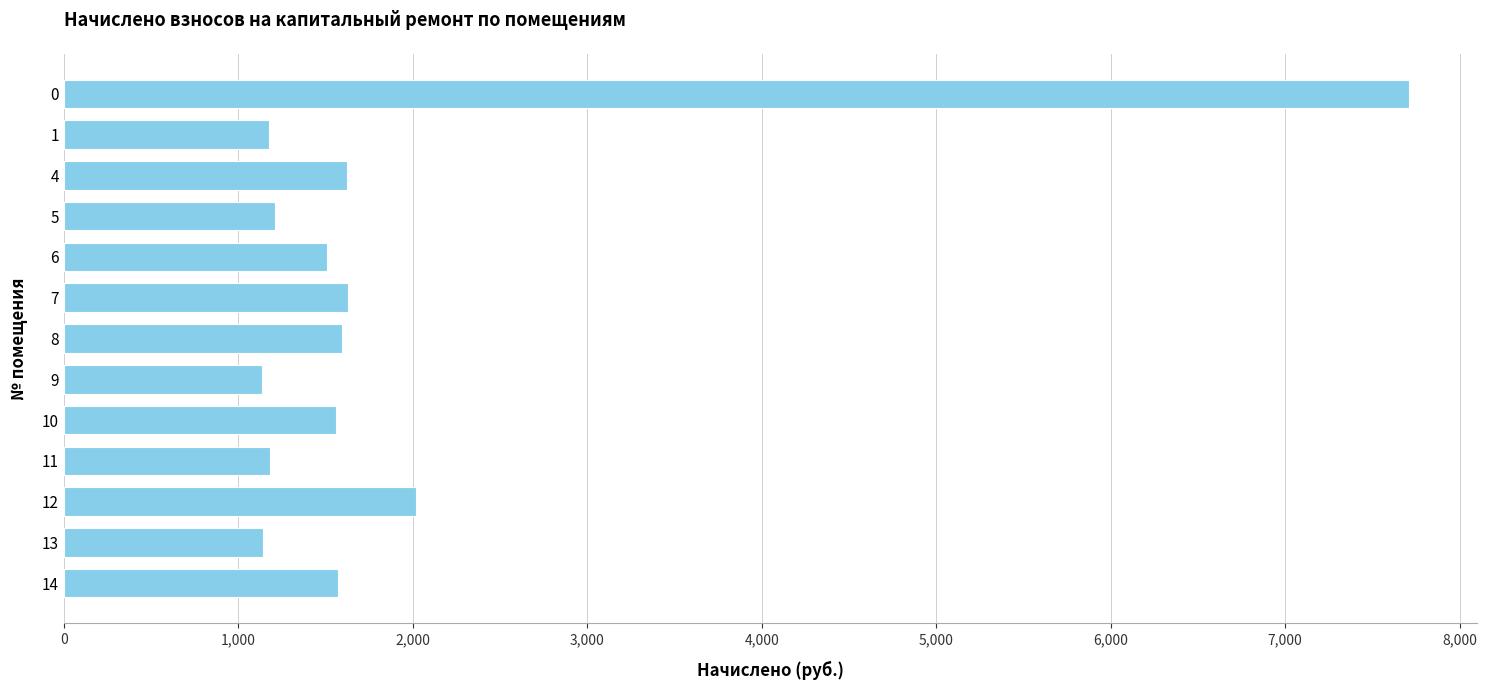

What is the difference between the maximum and second lowest values?

6573.9